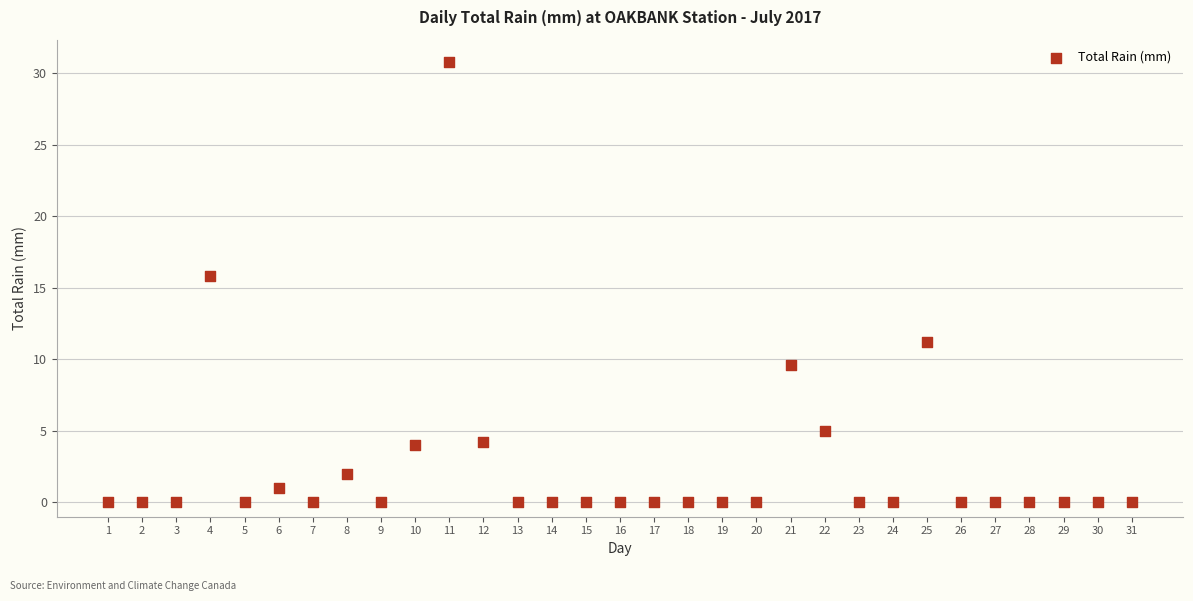

What Y value in the scatter plot is closest to 15?

15.8